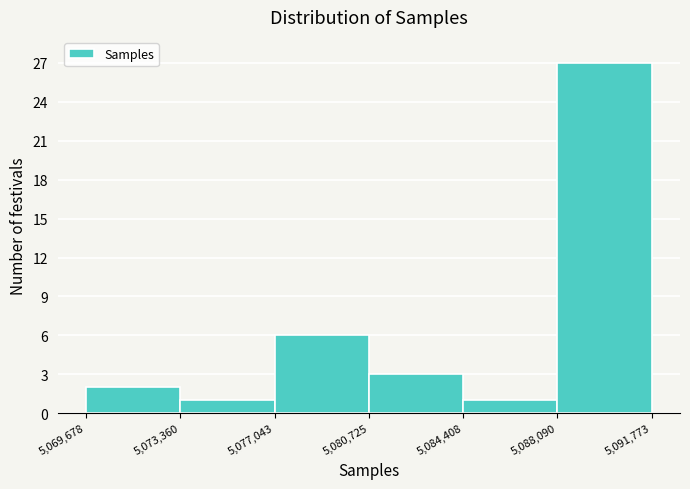

Reading left to right, transcribe this chart: for each bar, give the range it covers on the x-axis and its height. The values are not printed on the chart, so give them approximately, as read against the axis.

5,069,678 to 5,073,360: 2
5,073,360 to 5,077,043: 1
5,077,043 to 5,080,725: 6
5,080,725 to 5,084,408: 3
5,084,408 to 5,088,090: 1
5,088,090 to 5,091,773: 27